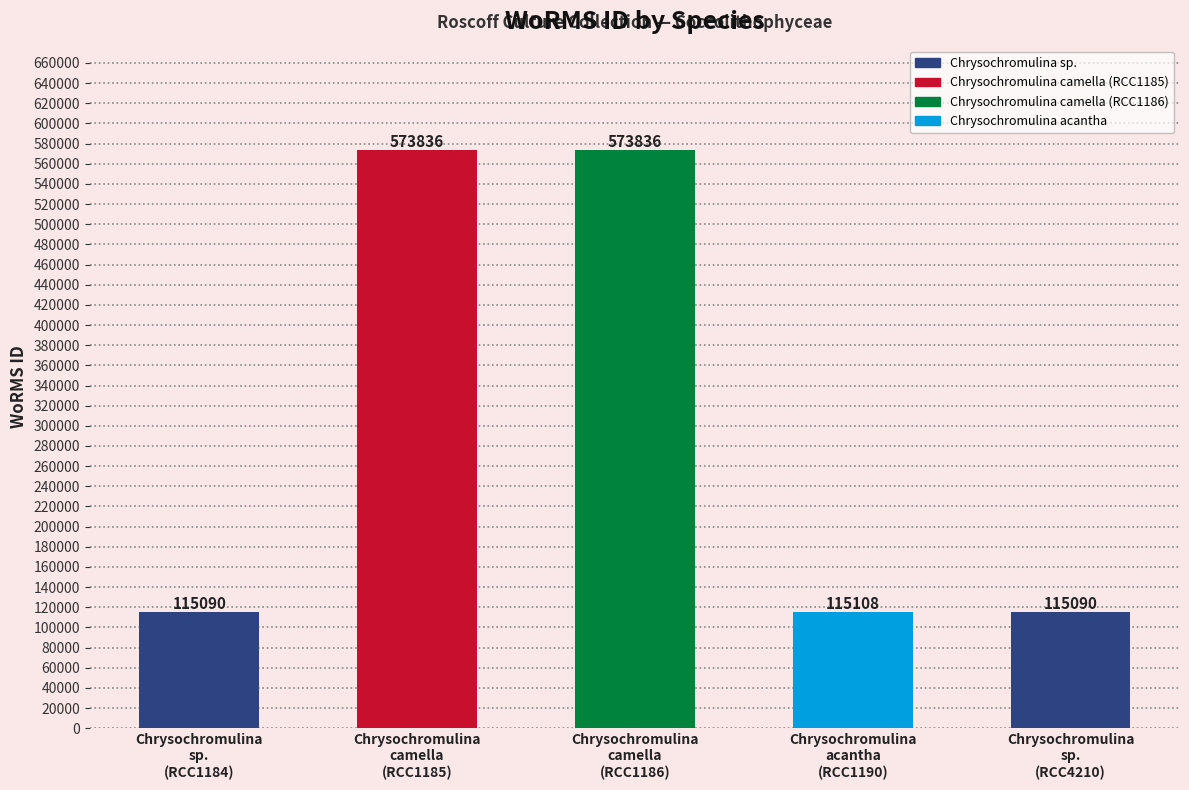

Where is the data nearest to the value 344463?

Chrysochromulina acantha (RCC1190)